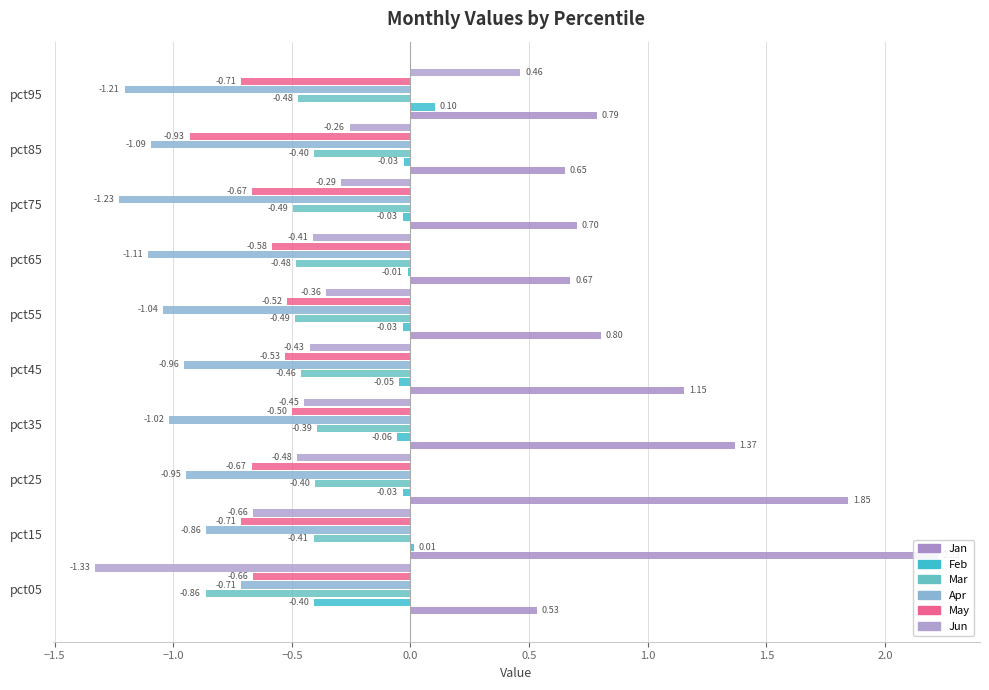

Between pct45 and pct95, which series saw the biggest shift?

Jun